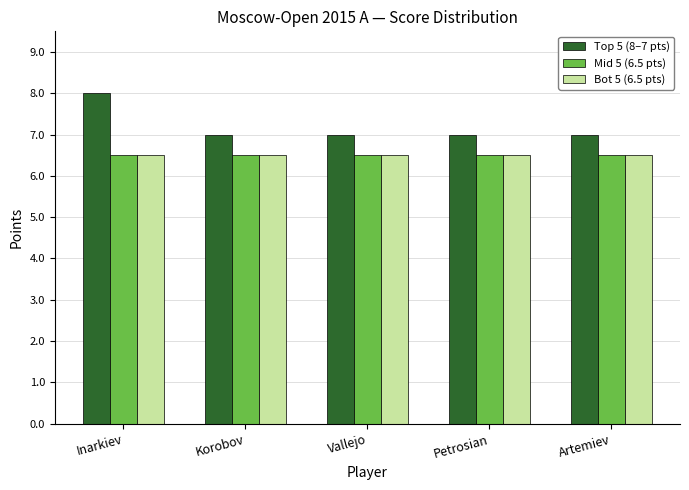

At which category is the sum across all series the highest?

Inarkiev